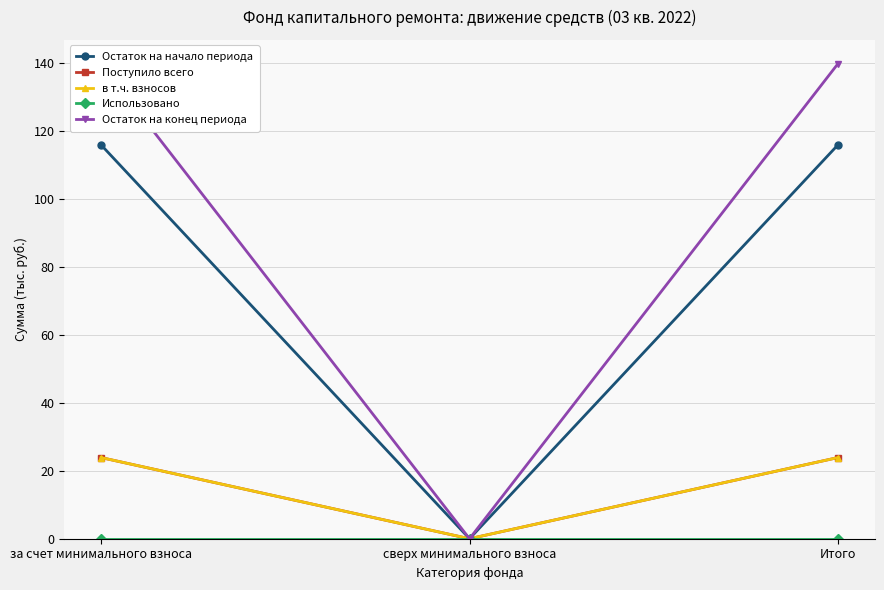

At за счет минимального взноса, list the series in order from largest to smallest.

Остаток на конец периода, Остаток на начало периода, Поступило всего, в т.ч. взносов, Использовано